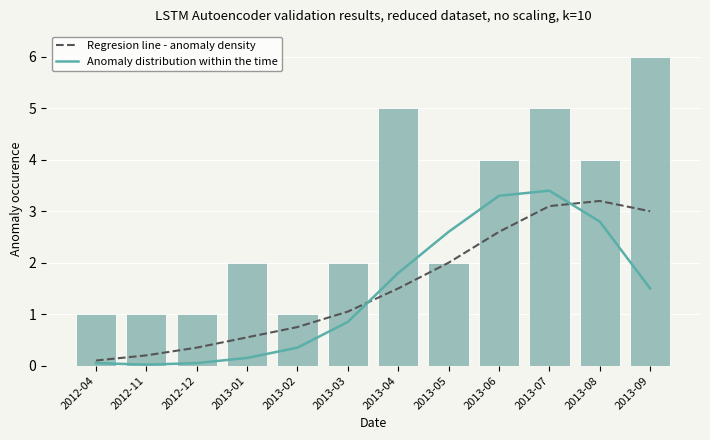

Between 2013-04 and 2013-03, which is larger?

2013-04